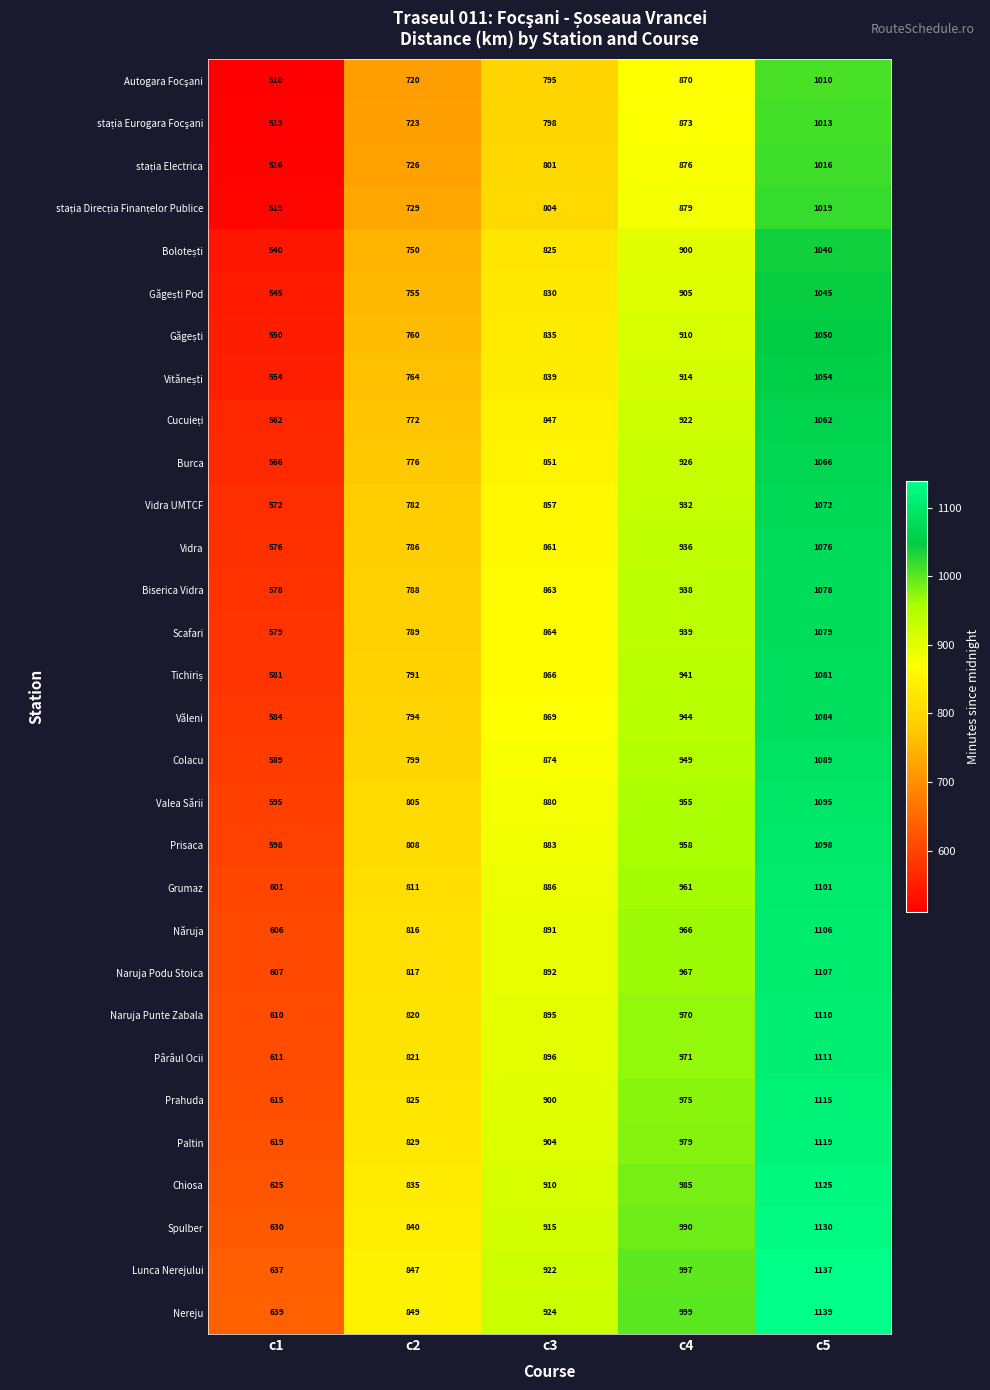

Rank the categories by Naruja Podu Stoica value from highest to lowest.

c5, c4, c3, c2, c1